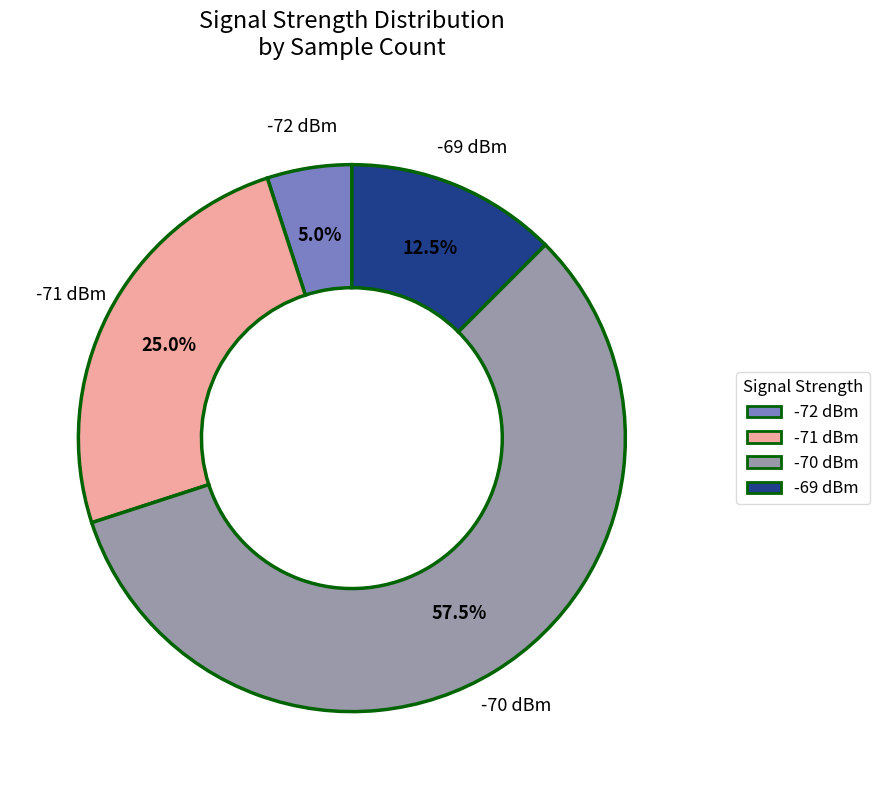

Does any single category account for the majority?

Yes